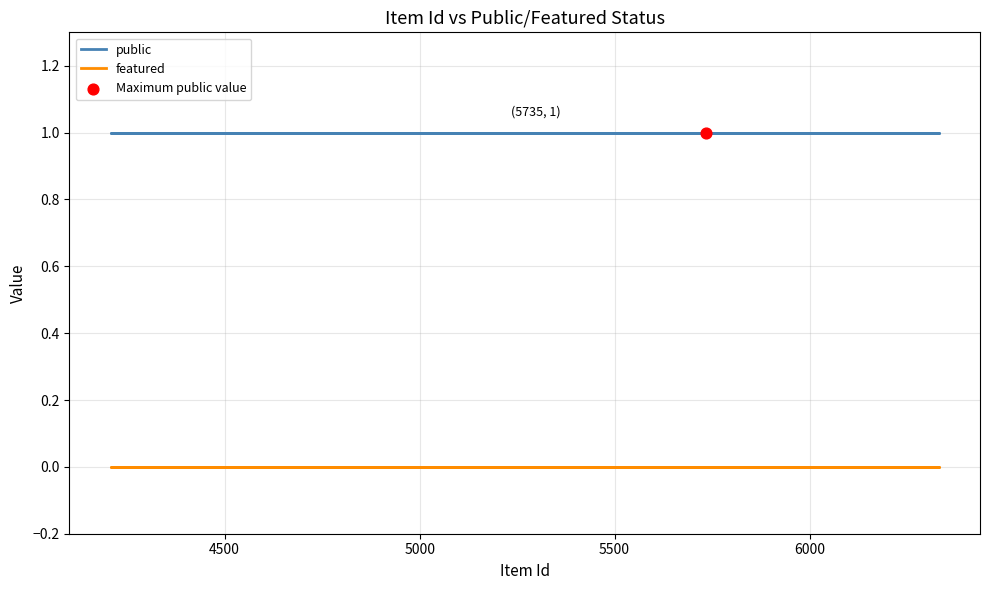

Which series has the largest total across all categories?

public